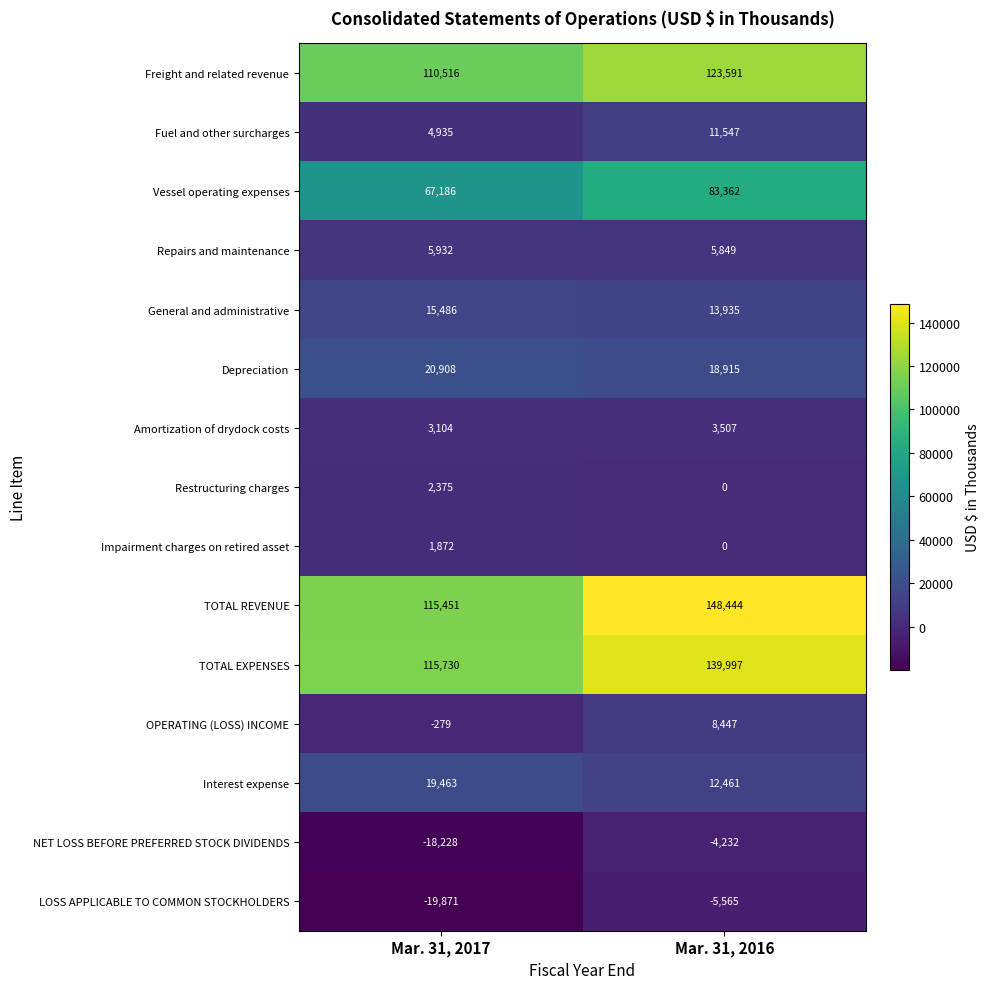

What is the sum of all Freight and related revenue values?

234107